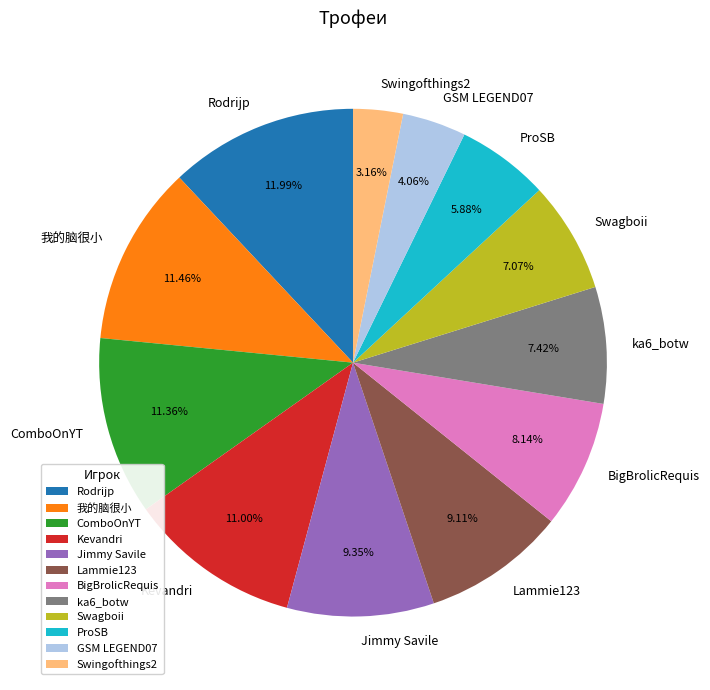

Is it true that Jimmy Savile is 9% of the pie?

True